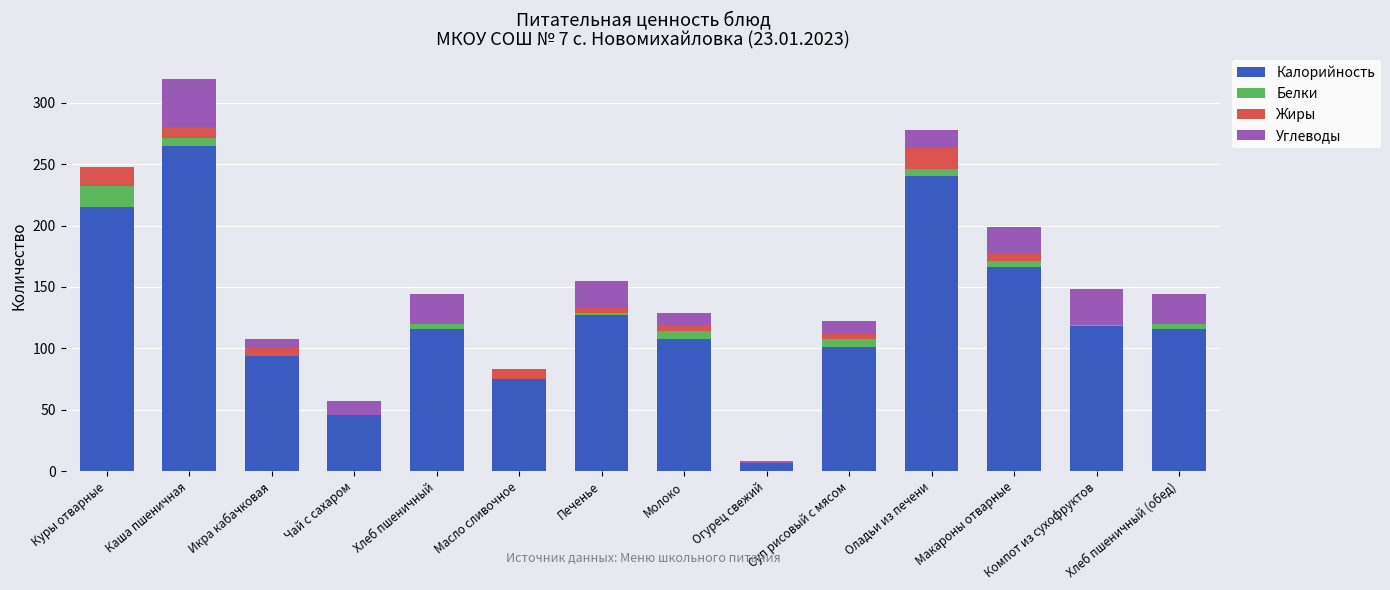

What is the sum of all Калорийность values?

1794